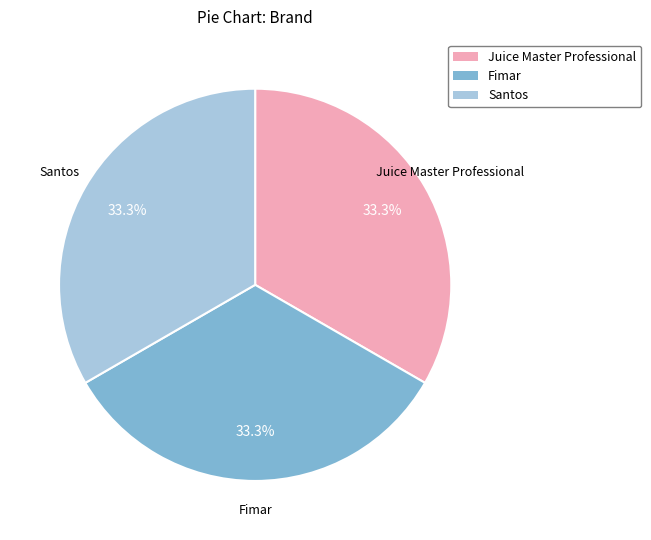

Does Santos account for over 50% of the chart?

No